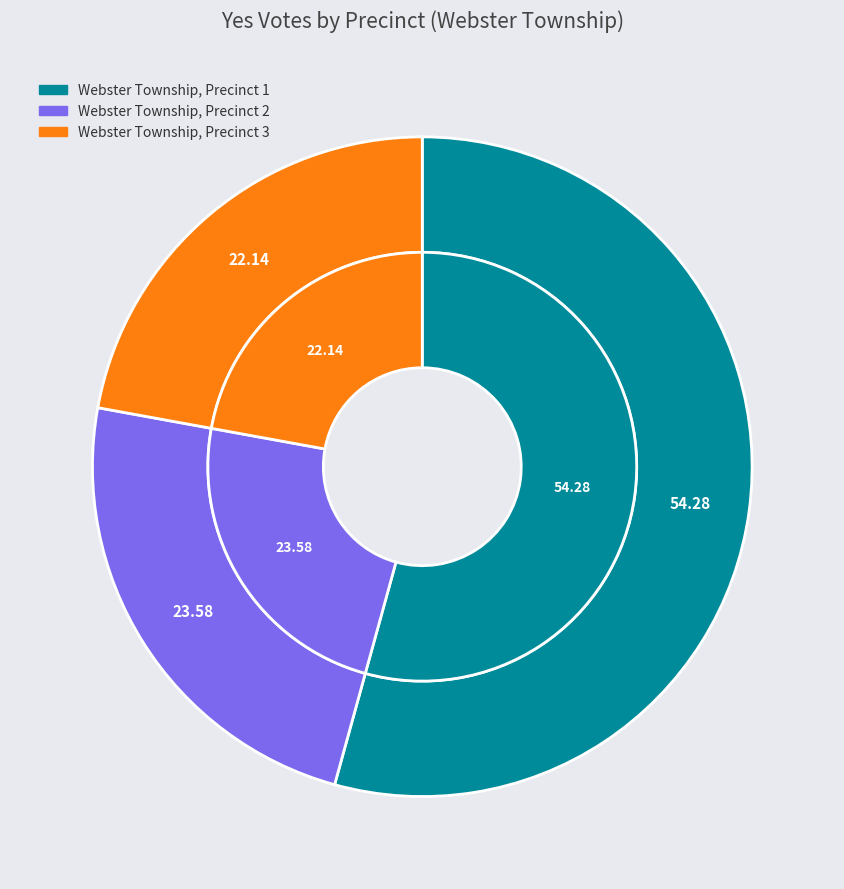

To the nearest percent, what percentage of the pie is Webster Township, Precinct 3?

22%